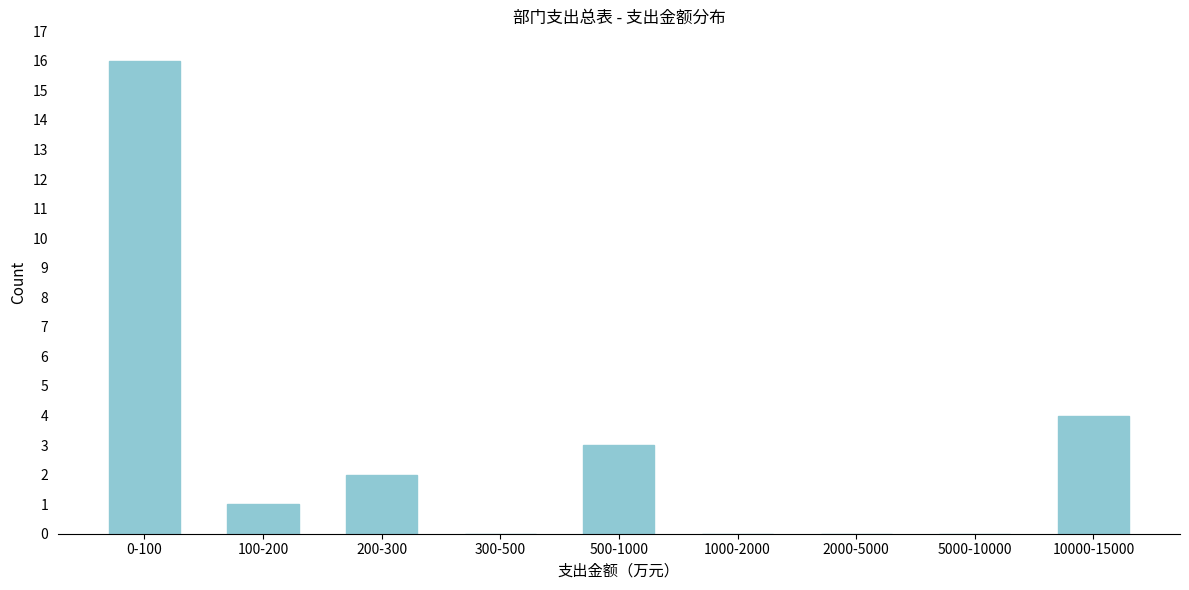

Reading left to right, extract all data points from this chart.

0-100=16	100-200=1	200-300=2	300-500=0	500-1000=3	1000-2000=0	2000-5000=0	5000-10000=0	10000-15000=4